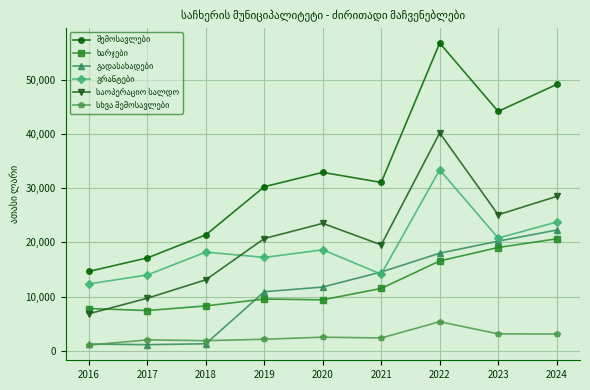

What is the spread (max minus min) of values at 2023?

40997.7